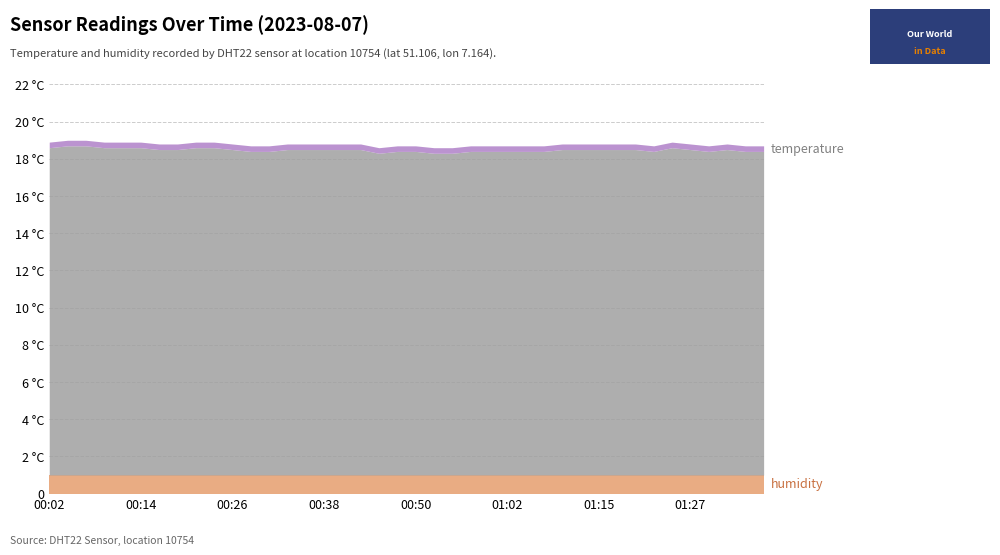

What is the total value across all series at 00:40?

18.5